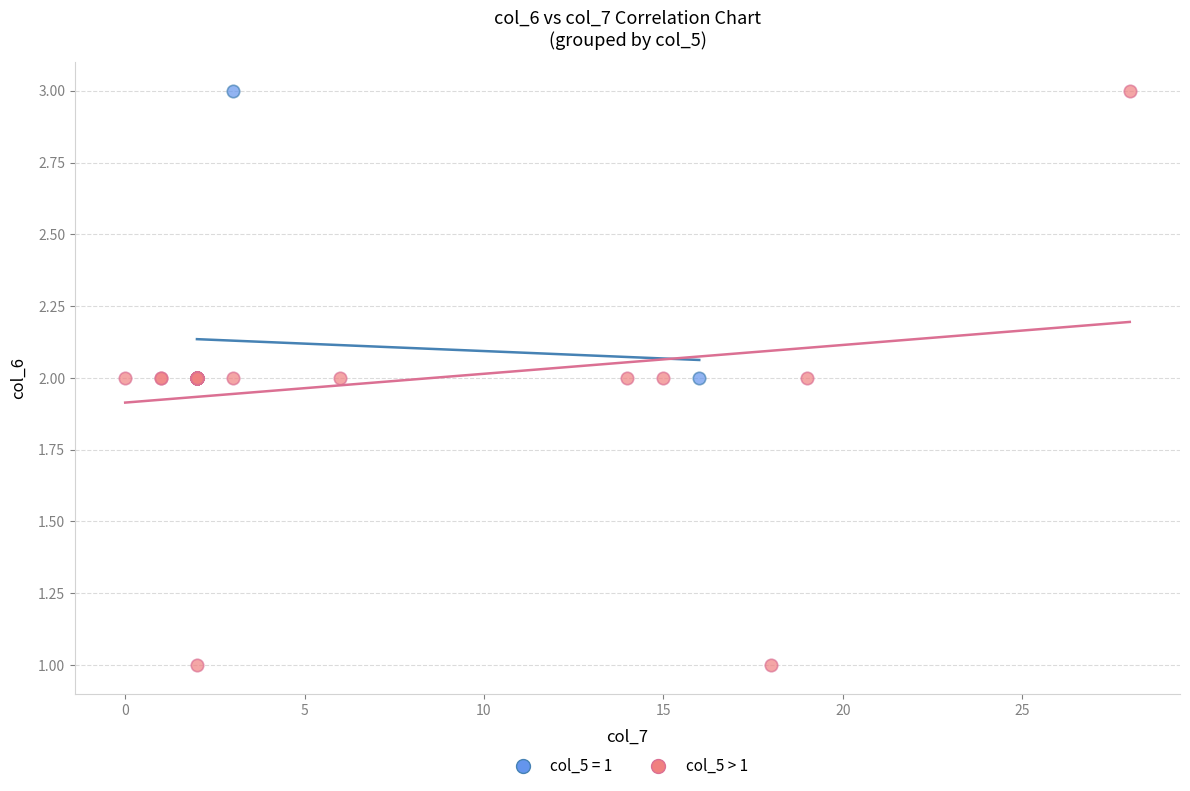

Which series has the widest spread of Y values?

col_5 > 1